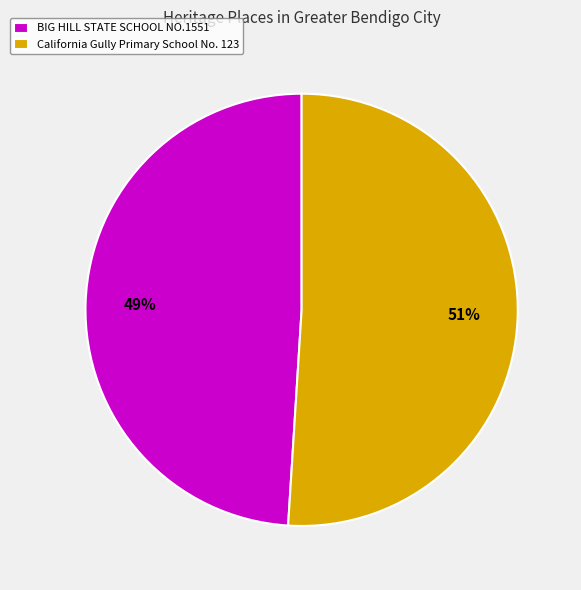

Is it true that California Gully Primary School No. 123 is 42% of the pie?

False